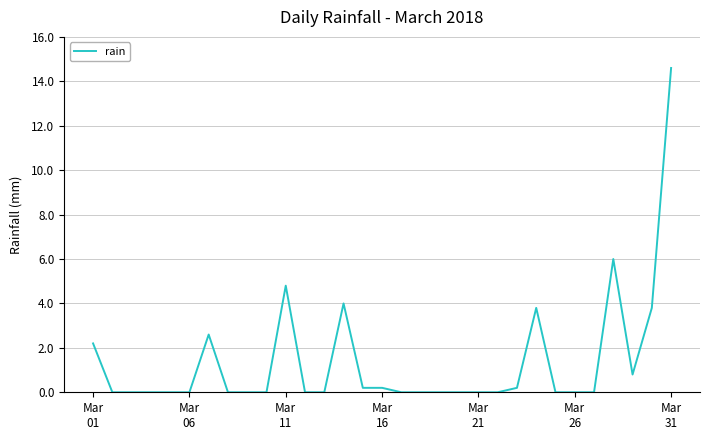

What is the difference between the second highest and minimum values?

6.0